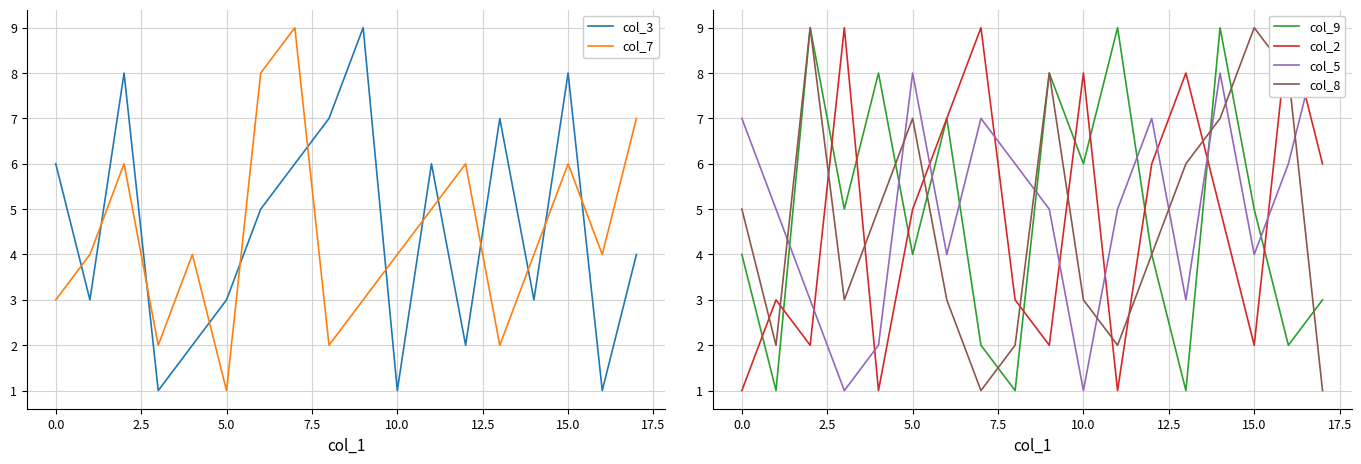

How many times do col_5 and col_9 cross each other?

8